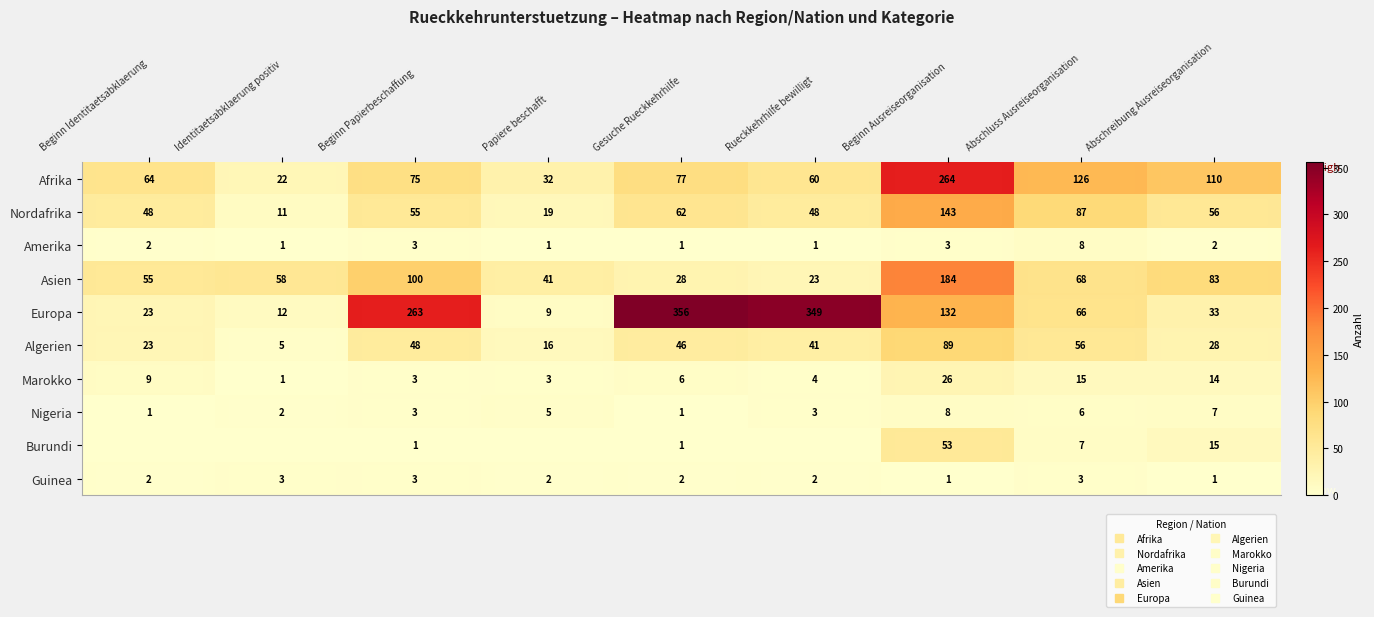

What is the sum of all Algerien values?

352